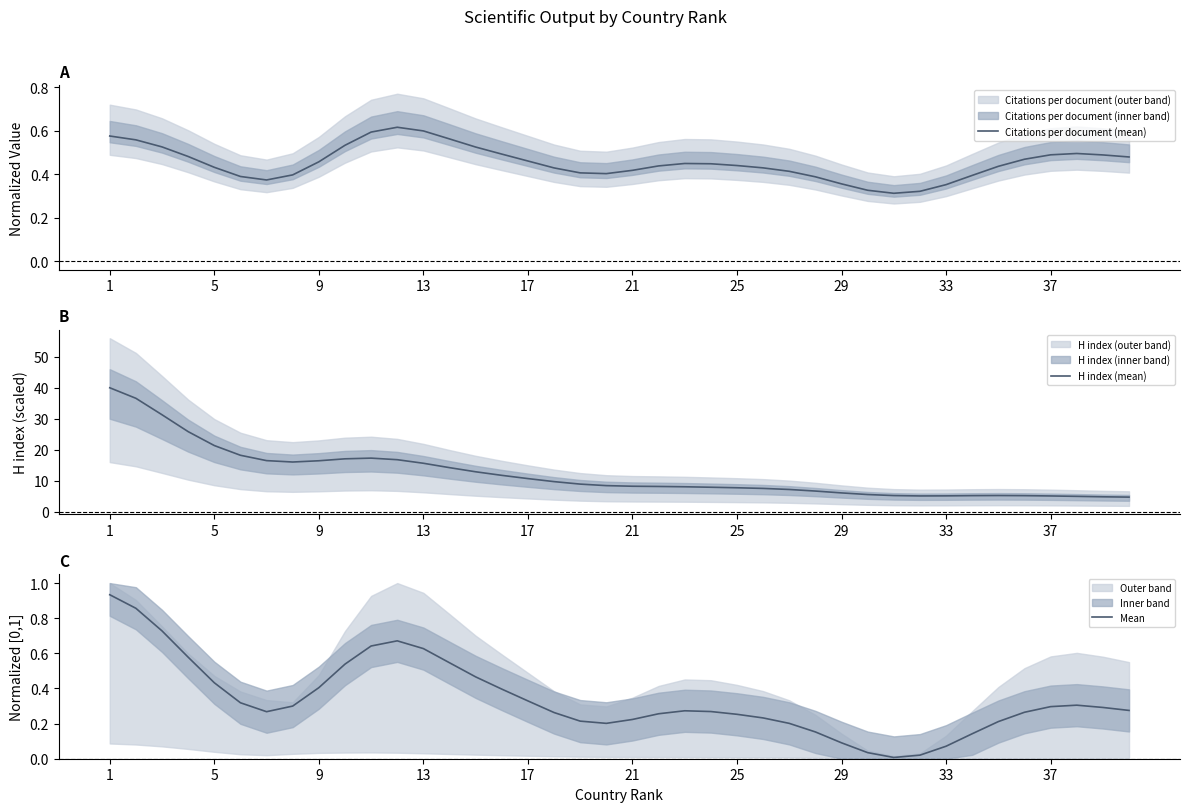

What is the minimum value for H index (mean)?

4.7